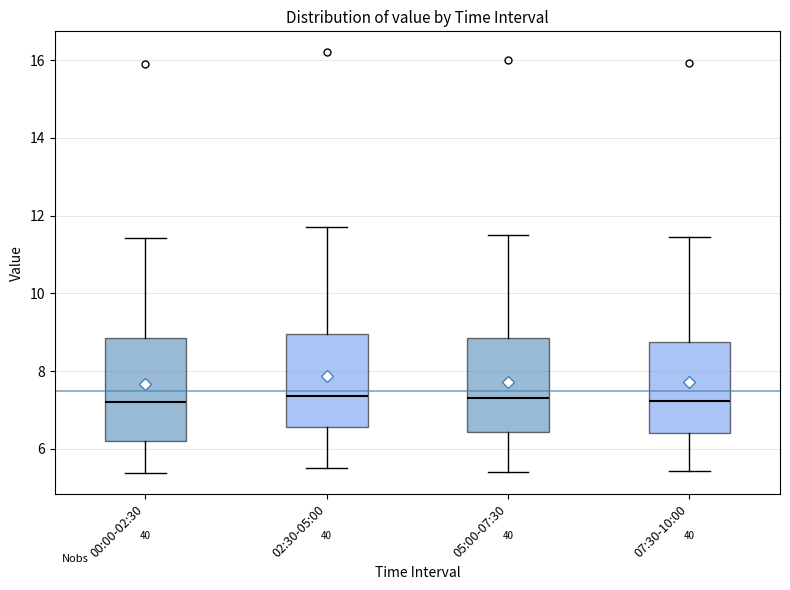

Reading left to right, transcribe this box plot: for each box, give where its median line is, the range the box spans, and where its two whiskers end, as read against the y-axis. The values are not printed on the chart, so give them approximately, as read against the axis.

00:00-02:30: median 7.2, box 6.2 to 8.8, whiskers 5.4 to 11.4
02:30-05:00: median 7.4, box 6.6 to 9.0, whiskers 5.6 to 11.8
05:00-07:30: median 7.4, box 6.4 to 8.8, whiskers 5.4 to 11.6
07:30-10:00: median 7.2, box 6.4 to 8.8, whiskers 5.4 to 11.4